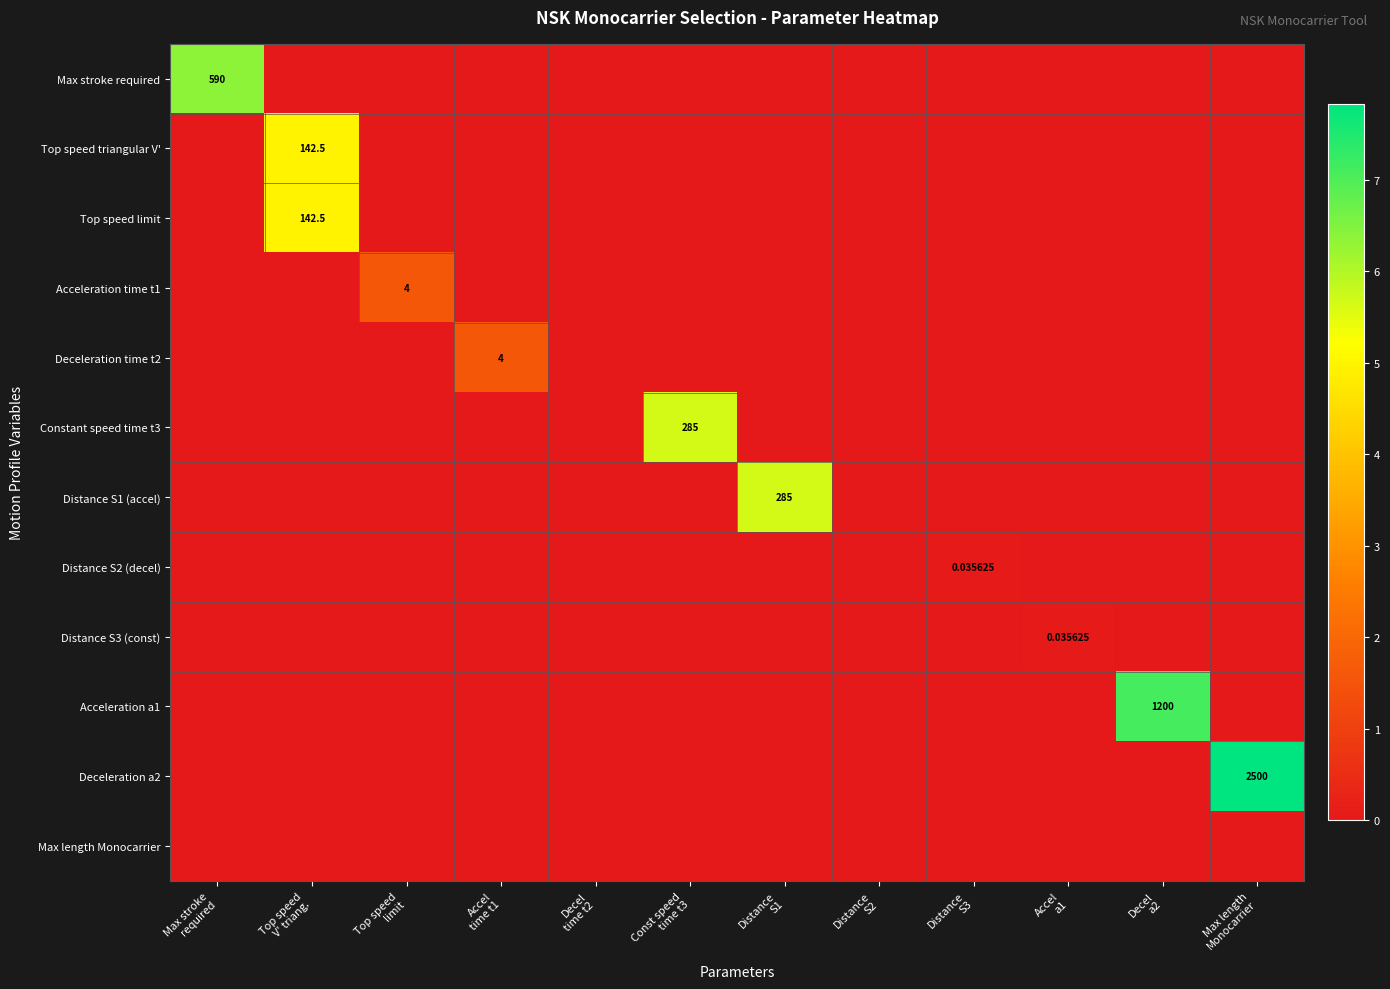

Count the Max stroke required values in the range 0 to 1.

11